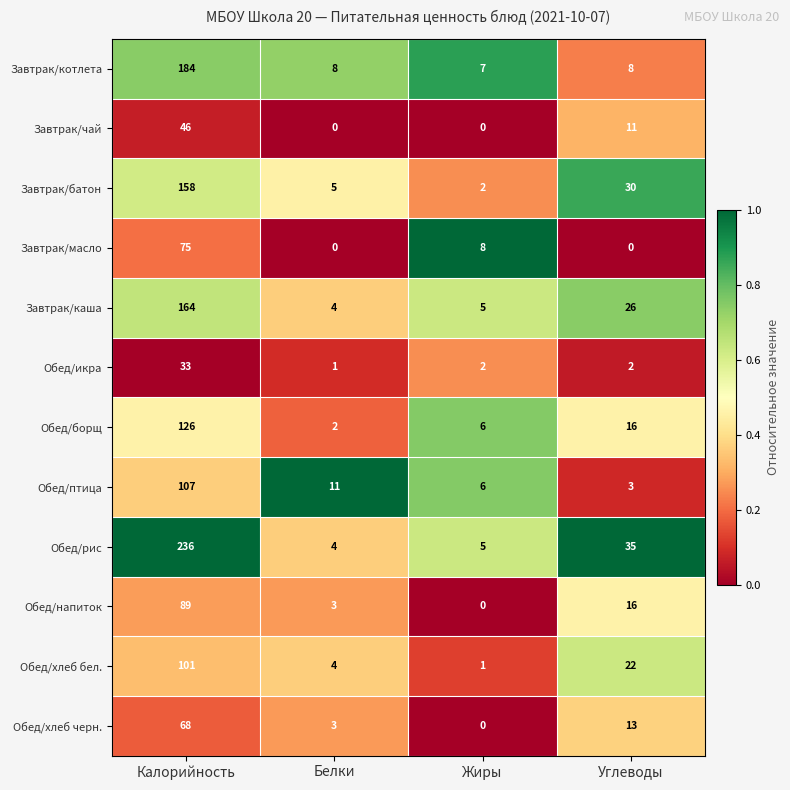

What is the difference between the Обед/хлеб черн. values at Углеводы and Жиры?

13